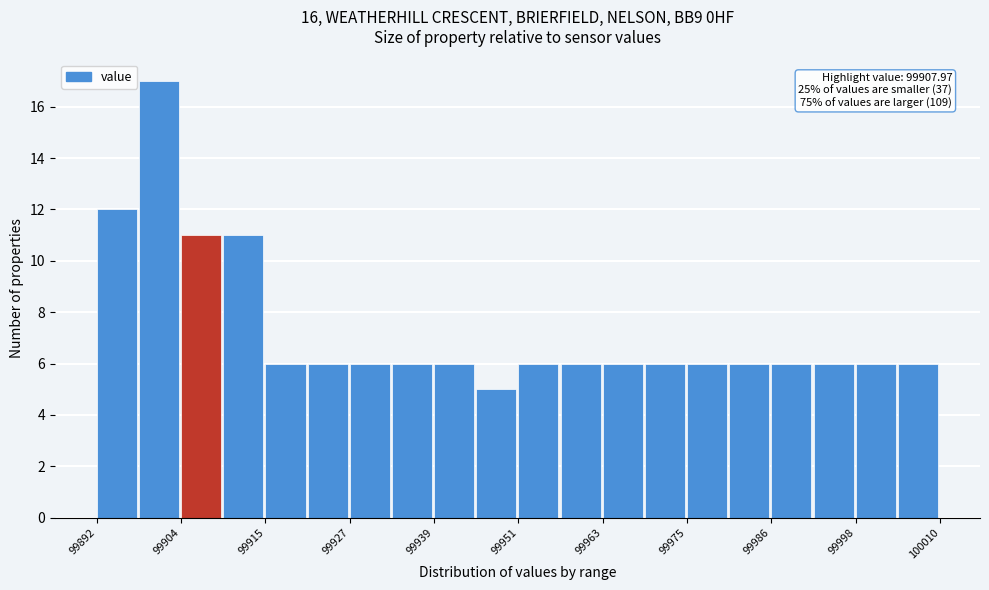

Around what value on the x-axis is the tallest bar? Give the approximate position of its centre, as read against the axis.

99900